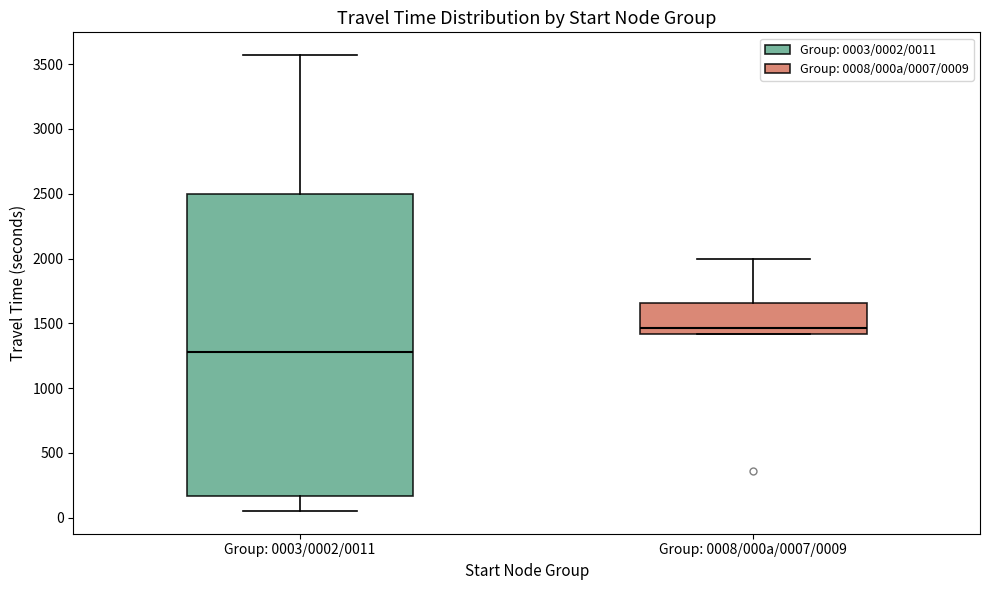

Reading left to right, read every box against the y-axis: the position of its median line, the range the box covers, and the ends of its whiskers. The values are not printed on the chart, so give them approximately, as read against the axis.

Group: 0003/0002/0011: median 1300, box 150 to 2500, whiskers 50 to 3550
Group: 0008/000a/0007/0009: median 1450, box 1400 to 1650, whiskers 1400 to 2000